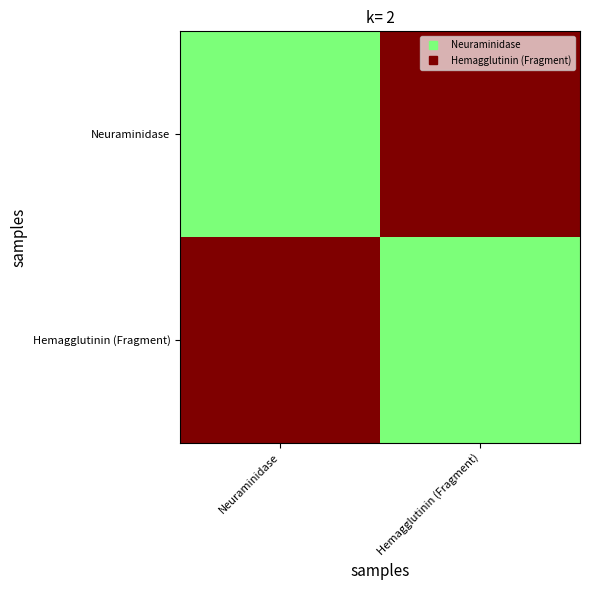

Reading left to right, extract all data points from this chart.

Neuraminidase: Neuraminidase=3	Hemagglutinin (Fragment)=6
Hemagglutinin (Fragment): Neuraminidase=6	Hemagglutinin (Fragment)=3